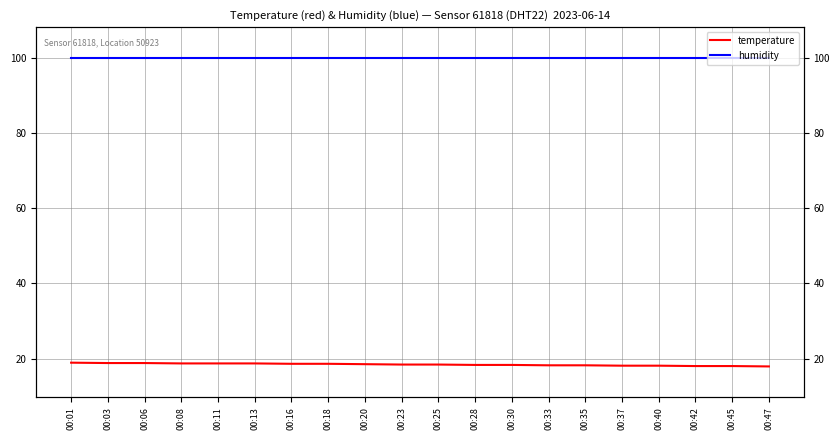

Count the number of categories in the chart.

20